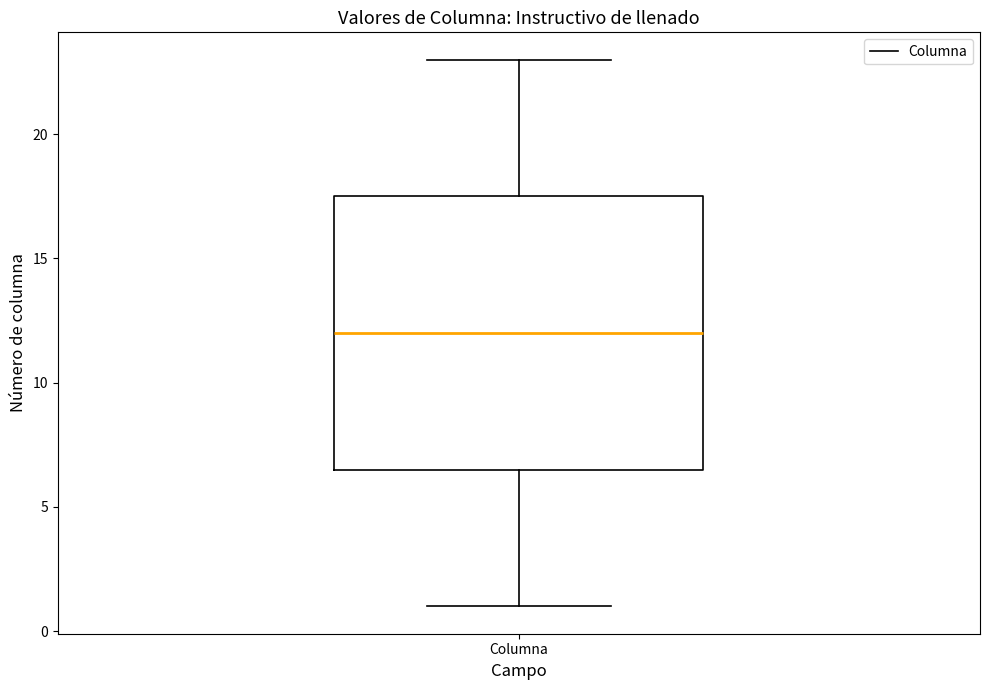

Transcribe this box plot: give where the median line is, the range the box spans, and where the two whiskers end, as read against the y-axis. The values are not printed on the chart, so give them approximately, as read against the axis.

median 12.0, box 6.5 to 17.5, whiskers 1.0 to 23.0